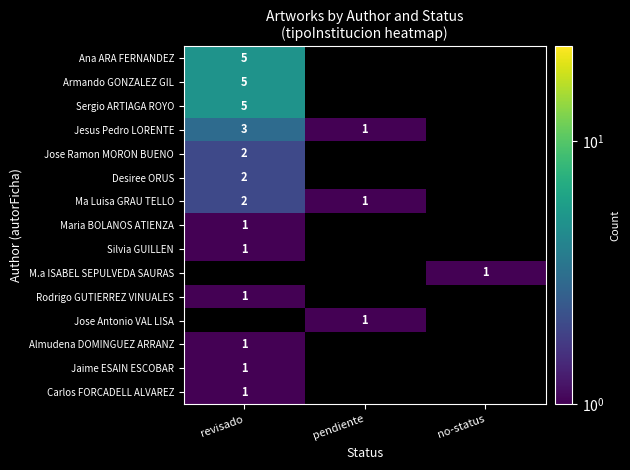

Is it true that Jesus Pedro LORENTE equals 3 at revisado?

True